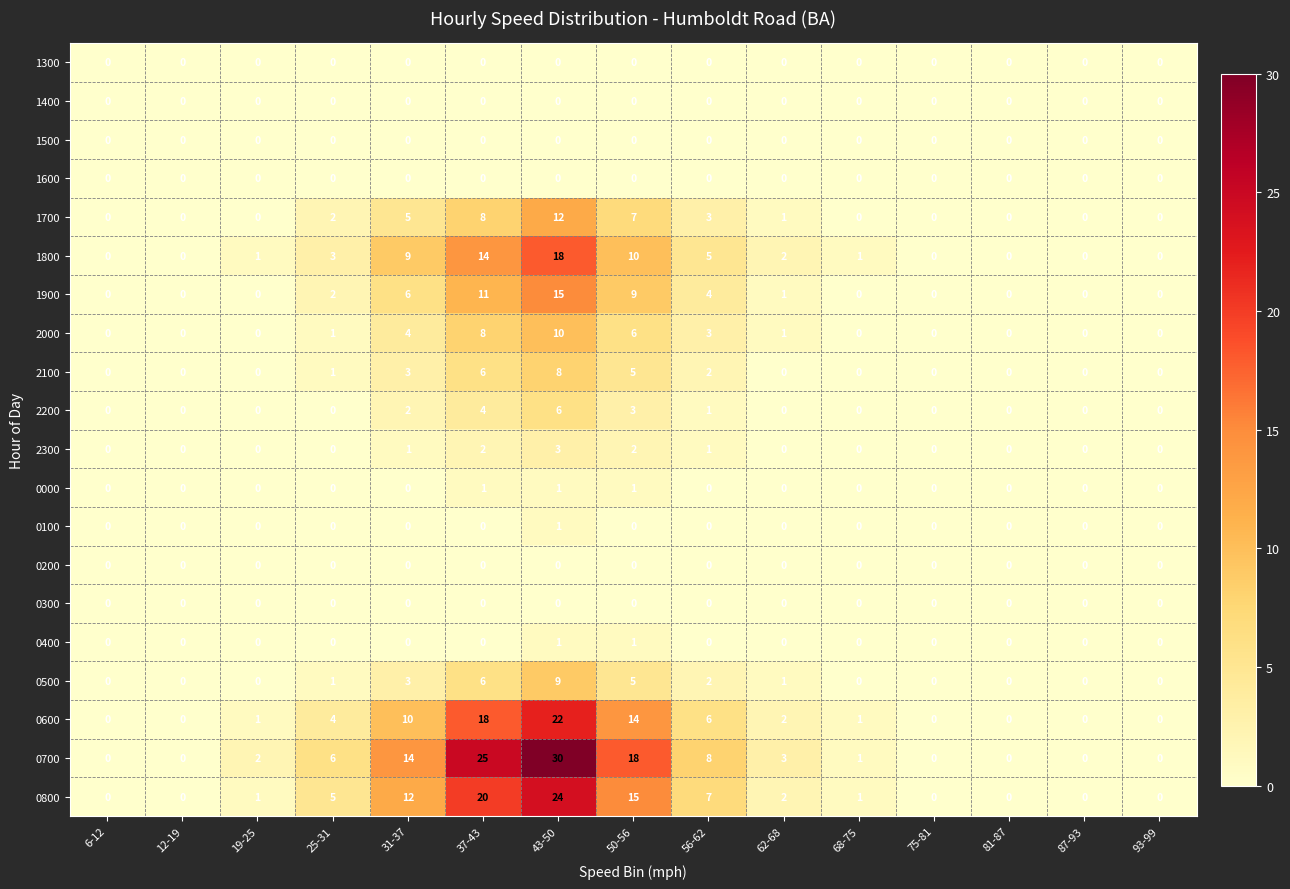

Is it true that 1600 equals 0 at 50-56?

True